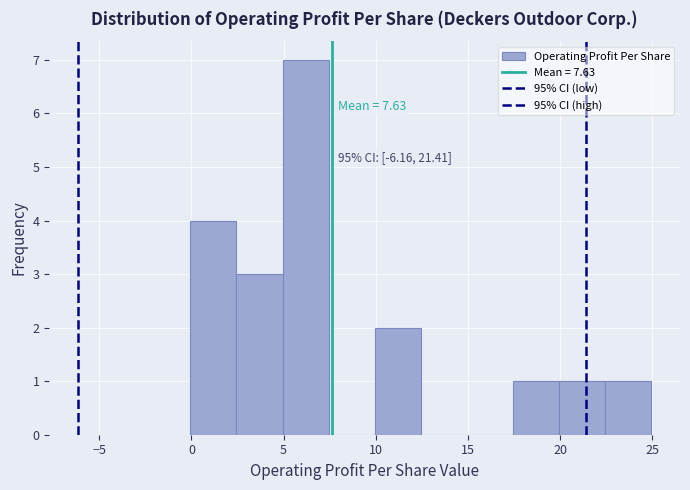

Which range on the x-axis has the tallest bar?

5.0 to 7.5